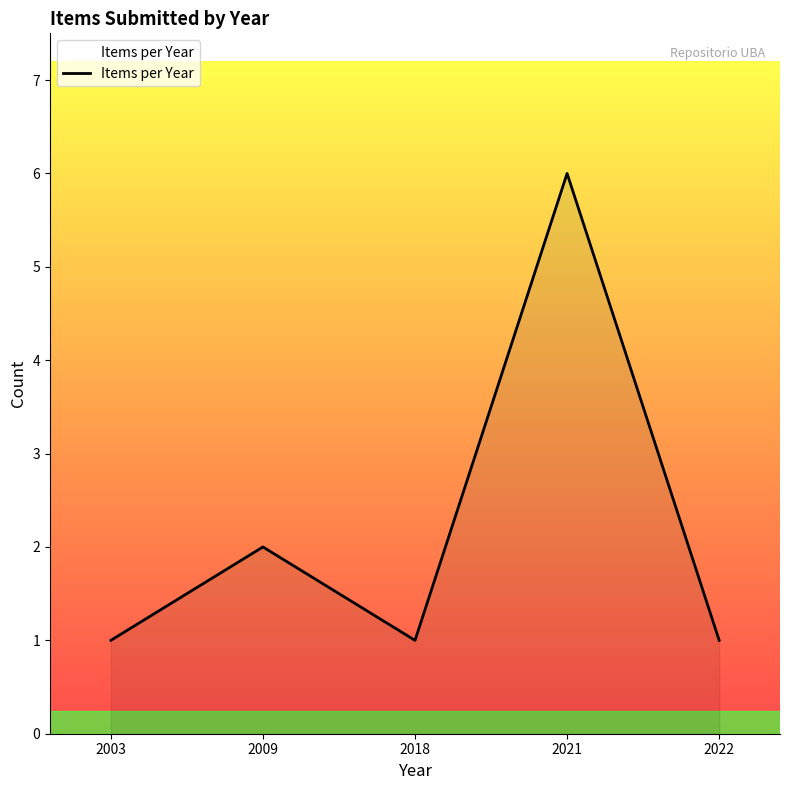

True or false: the data has more than 1 interior local peaks.

True